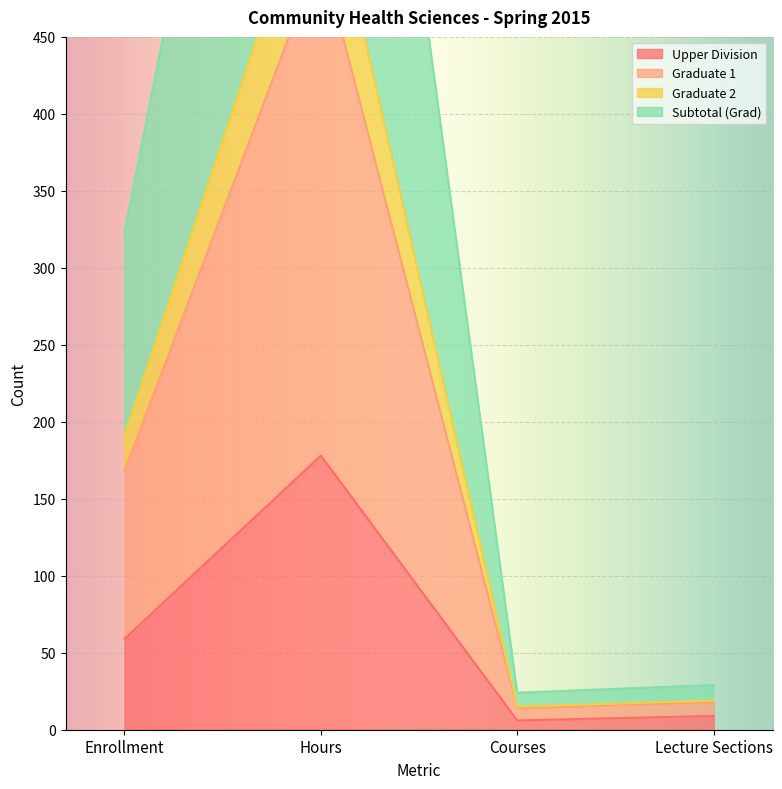

What is the approximate value of Graduate 1 at Hours, to the nearest 100?

1000